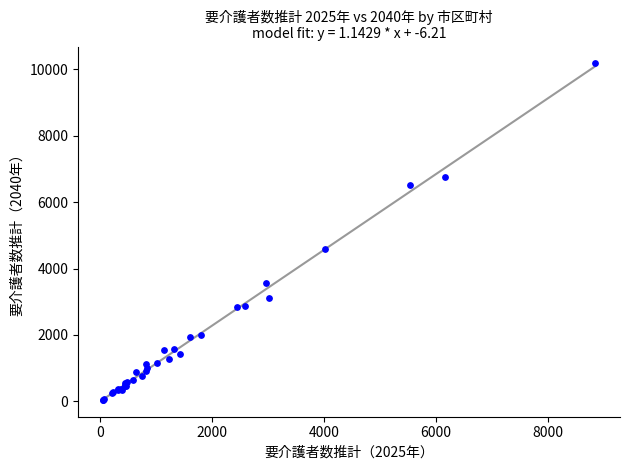

What Y value in the scatter plot is closest to 5111?

4594.1